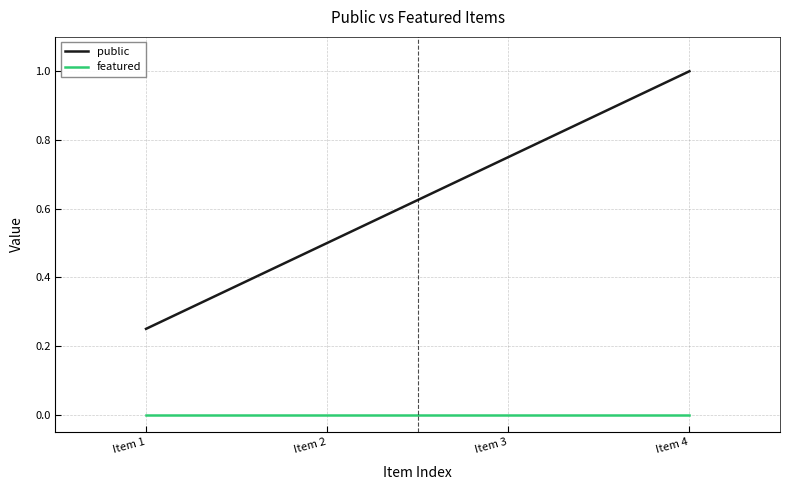

Rank the series at Item 2 from highest to lowest value.

public, featured